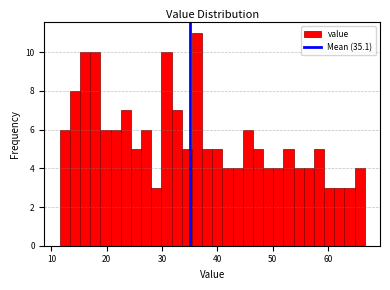

Around what value on the x-axis is the tallest bar? Give the approximate position of its centre, as read against the axis.

36